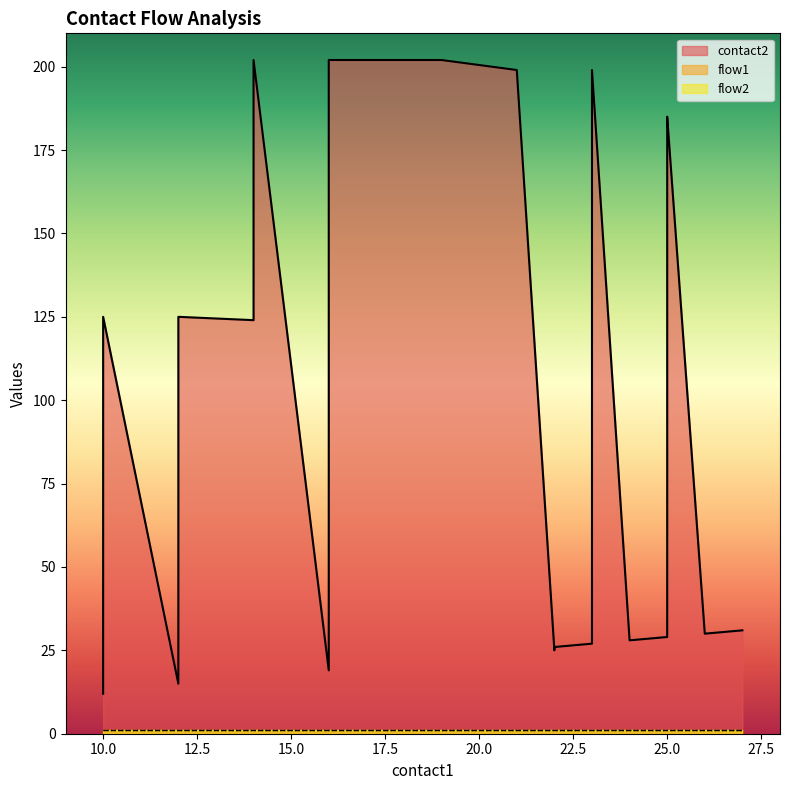

What is the value of the flow1 point at the 12th from the left?

1